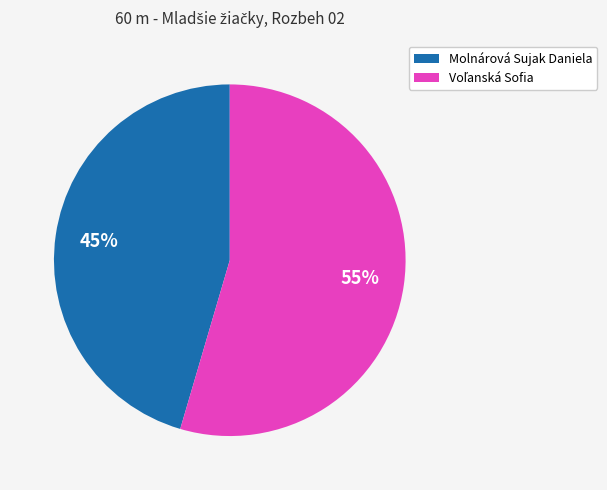

True or false: Molnárová Sujak Daniela accounts for 57% of the total.

False